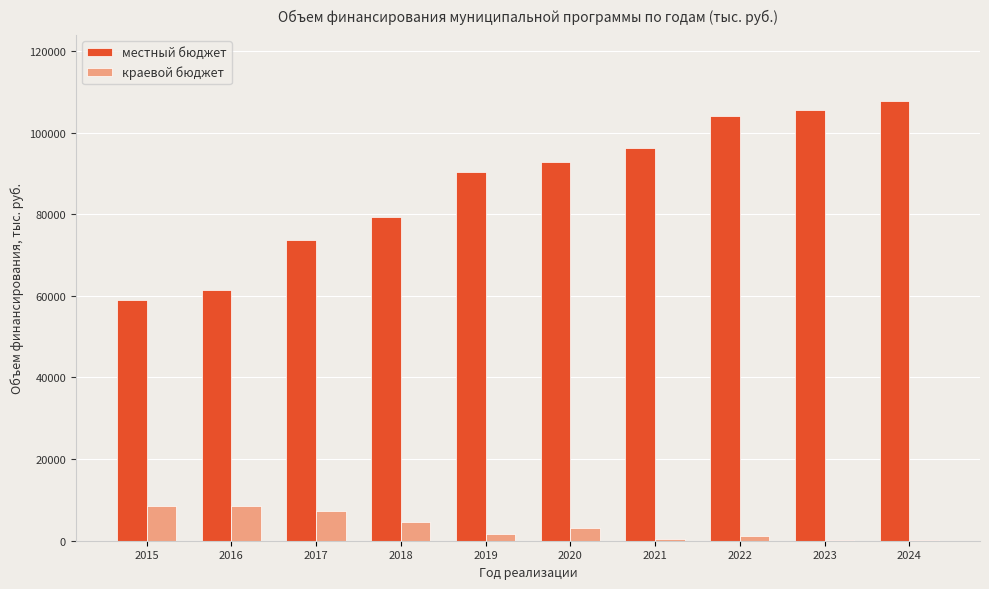

The value of местный бюджет at 2021 is 54089.3. True or false?

False